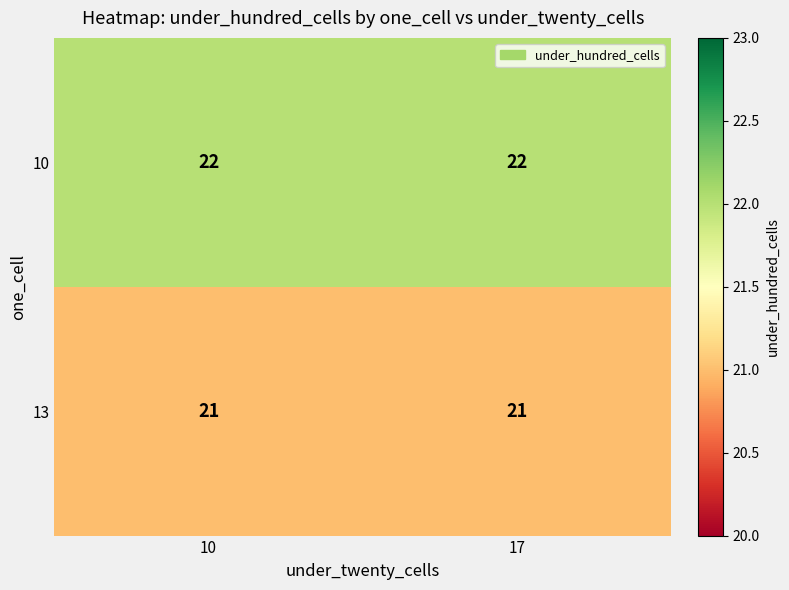

What is the greatest value displayed?

22